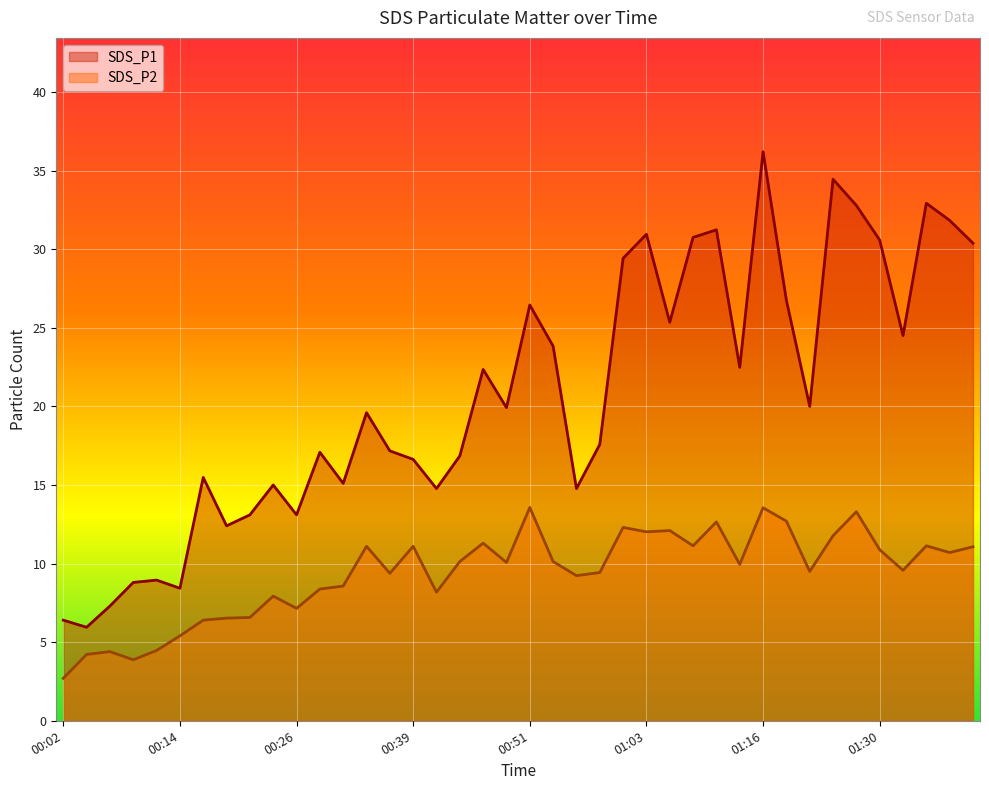

How many categories are shown in the chart?

40